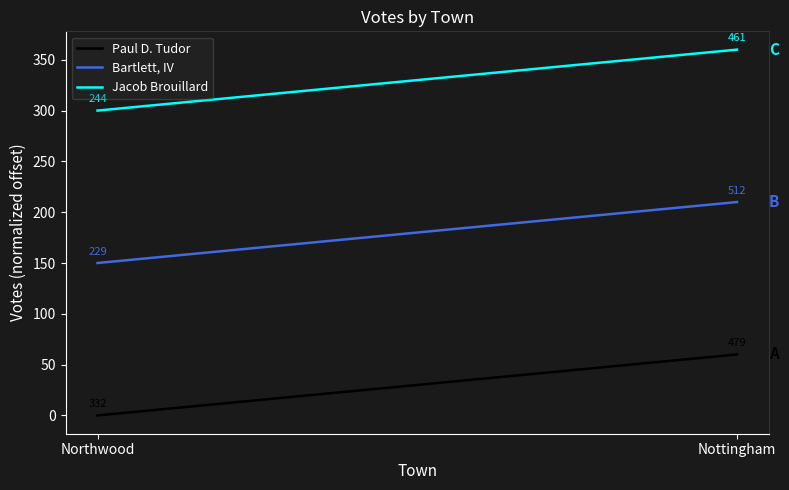

Does the chart have visible grid lines?

No